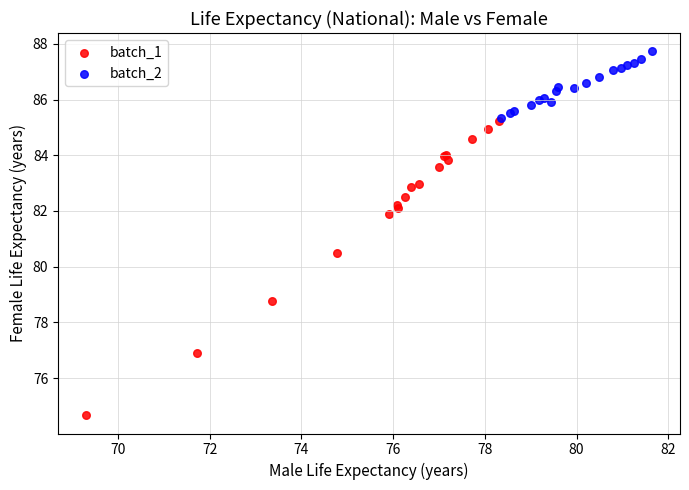

Which series has the largest Y range (max minus min)?

batch_1